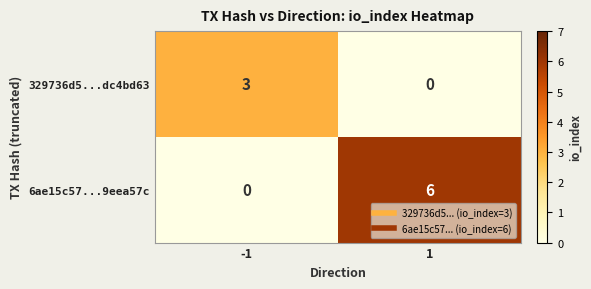

What is the sum of all 6ae15c57...9eea57c values?

6